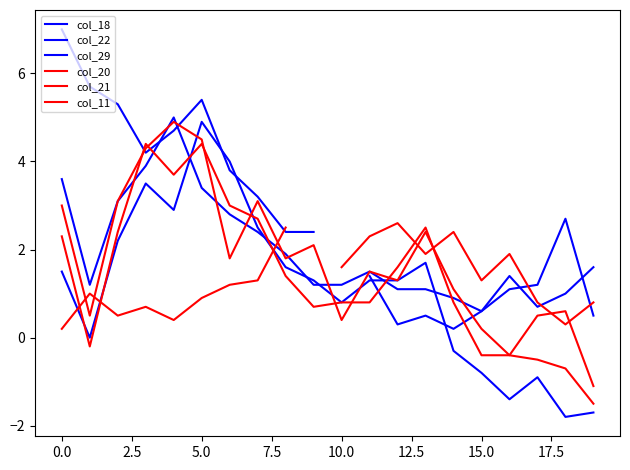

What is the difference between the highest and lowest values at 14?

2.7